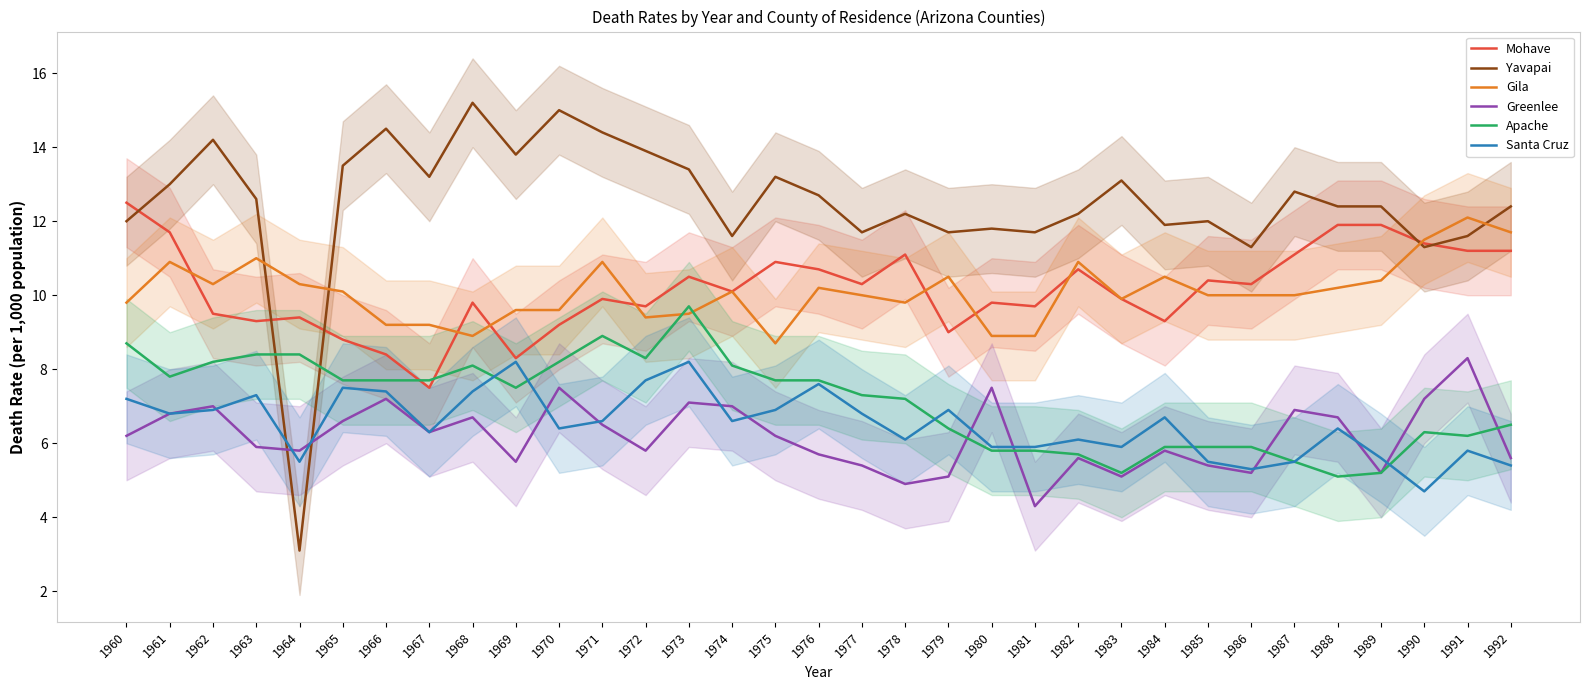

Which series changed the most between 1970 and 1990?

Yavapai